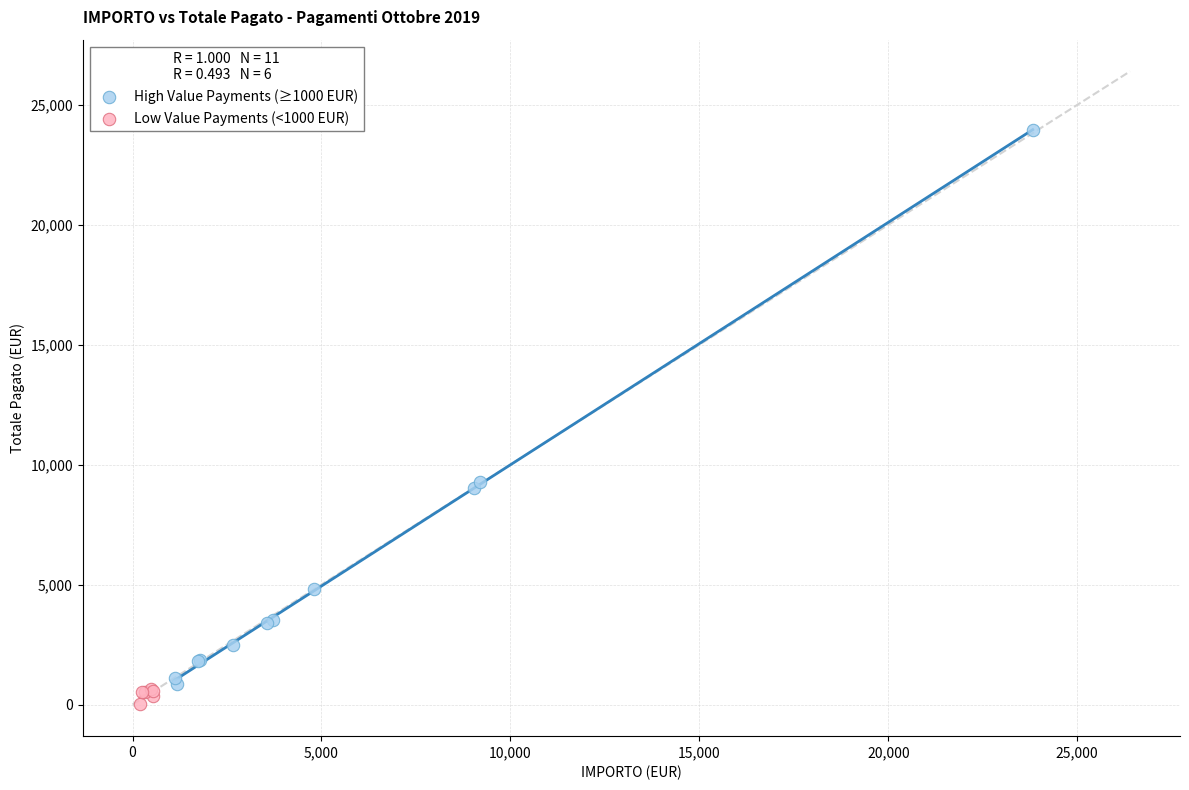

Which series has the largest Y range (max minus min)?

High Value Payments (≥1000 EUR)